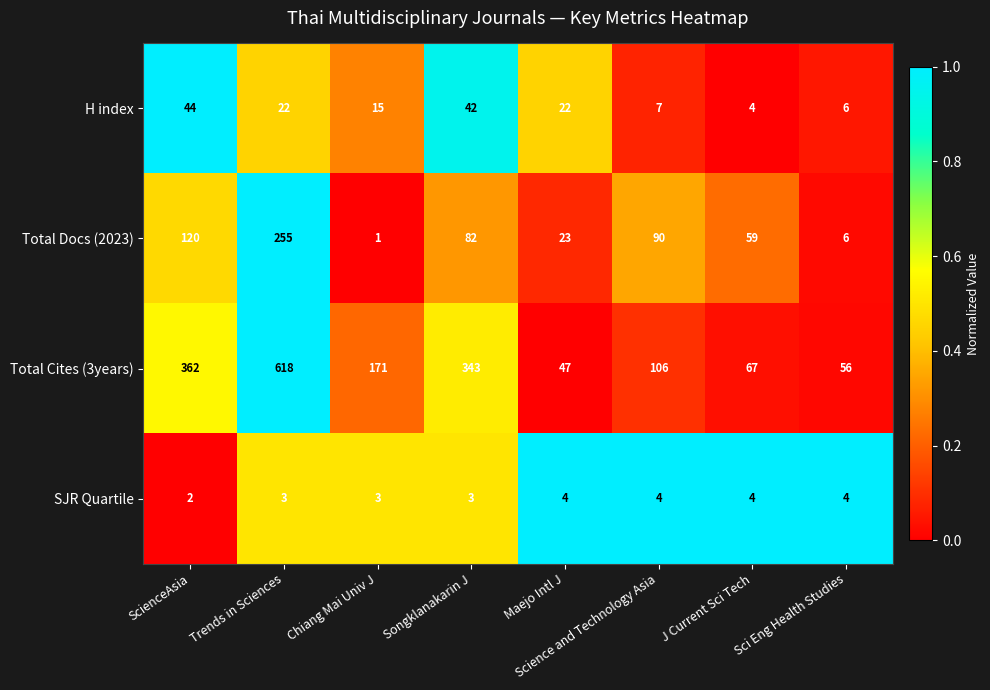

What is the difference between the maximum and second lowest values in the Total Cites (3years) series?

562